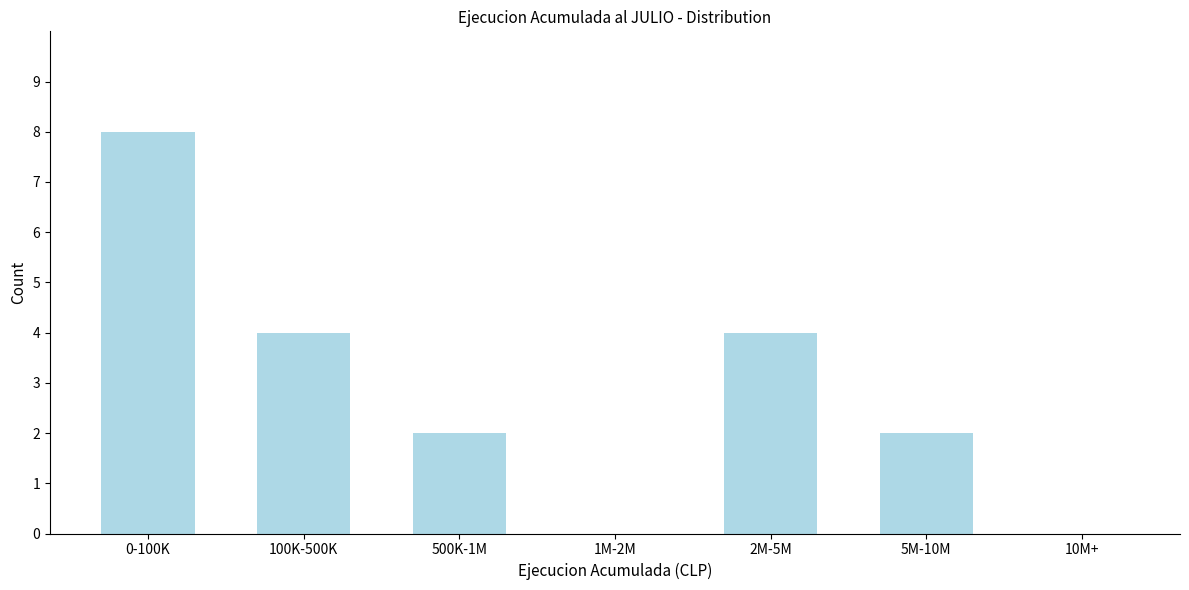

Reading left to right, transcribe all the data shown in this chart.

0-100K=8	100K-500K=4	500K-1M=2	1M-2M=0	2M-5M=4	5M-10M=2	10M+=0